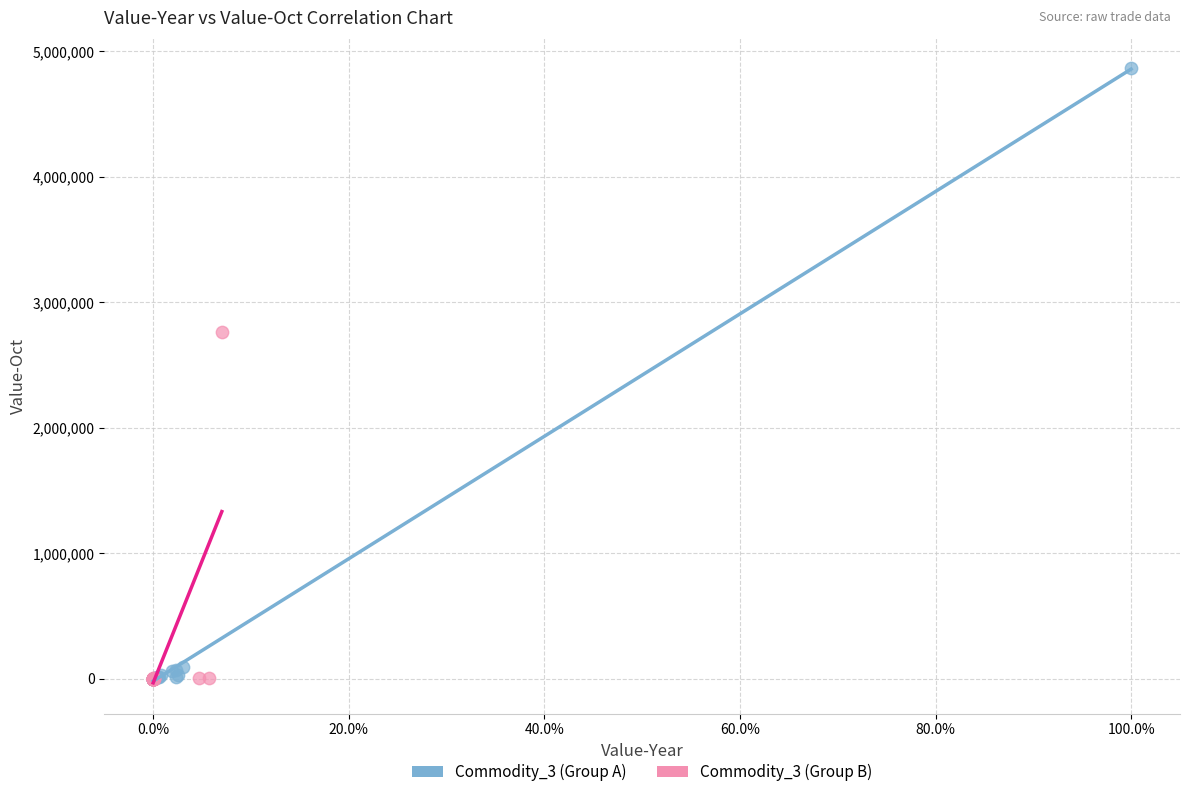

What are all the series names shown in the legend?

Commodity_3 (Group A), Commodity_3 (Group B)